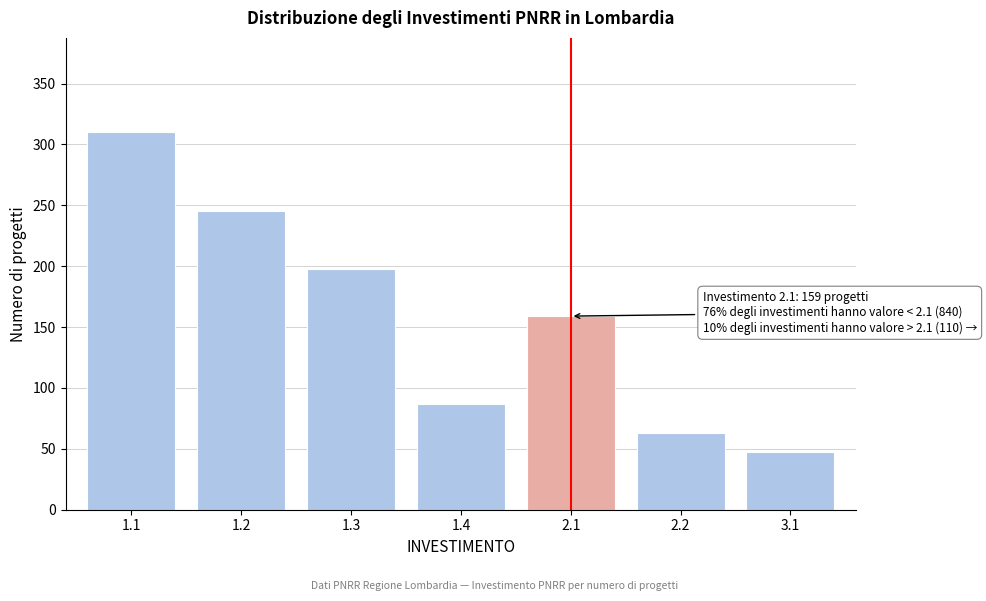

Reading right to left, list all the values displayed in this chart.

3.1=47	2.2=63	2.1=159	1.4=87	1.3=198	1.2=245	1.1=310